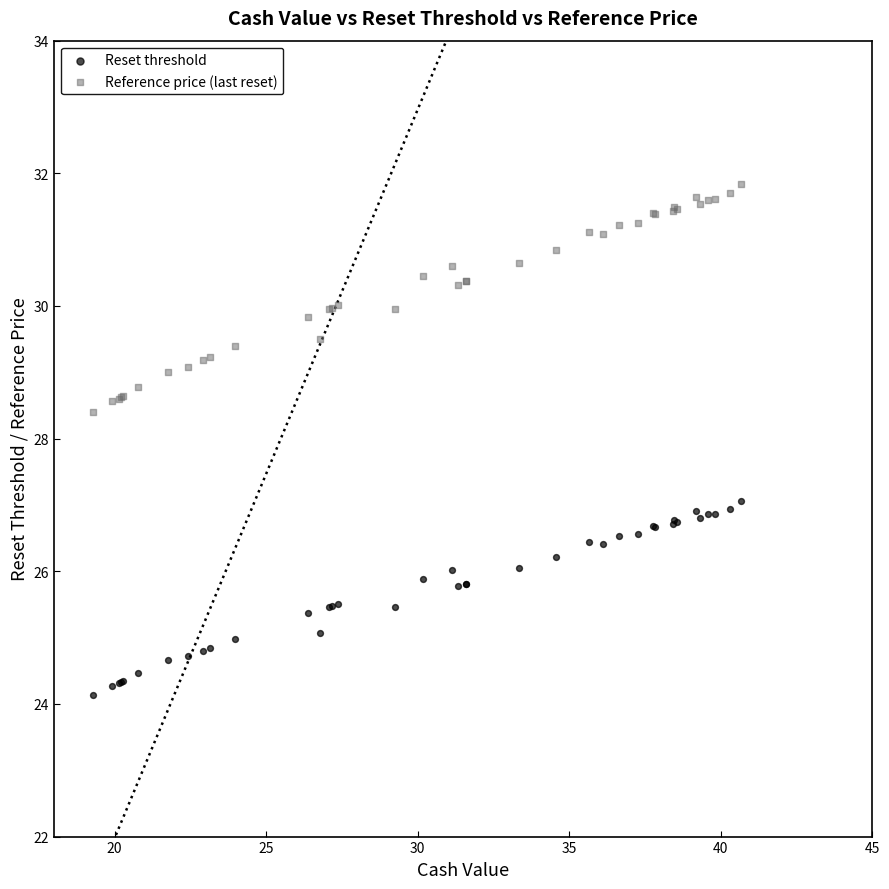

Which series contains the highest Y value?

Reference price (last reset)